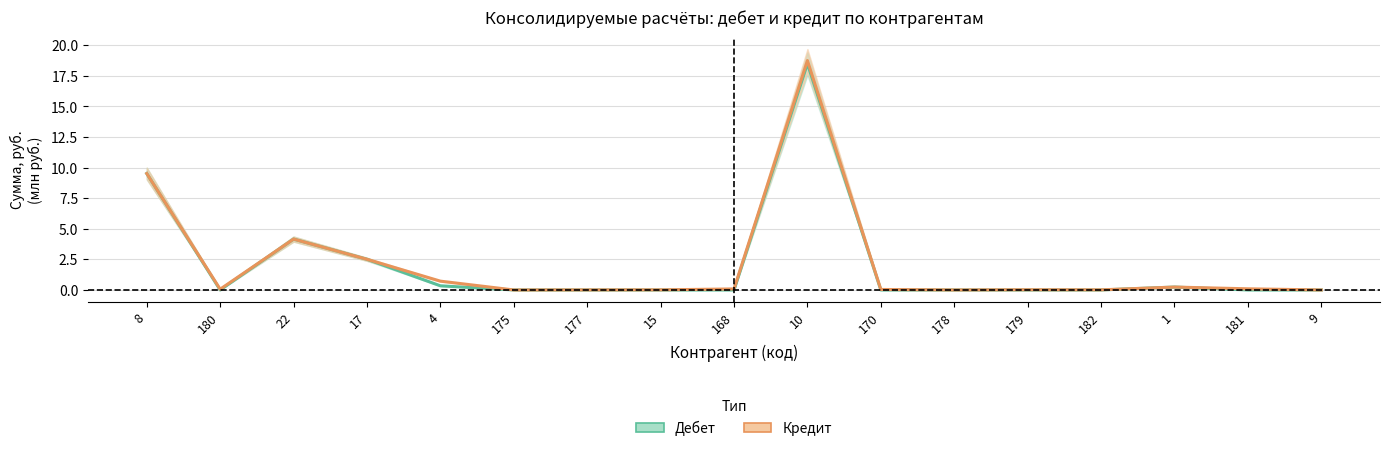

True or false: Дебет and Кредит cross at least once.

False